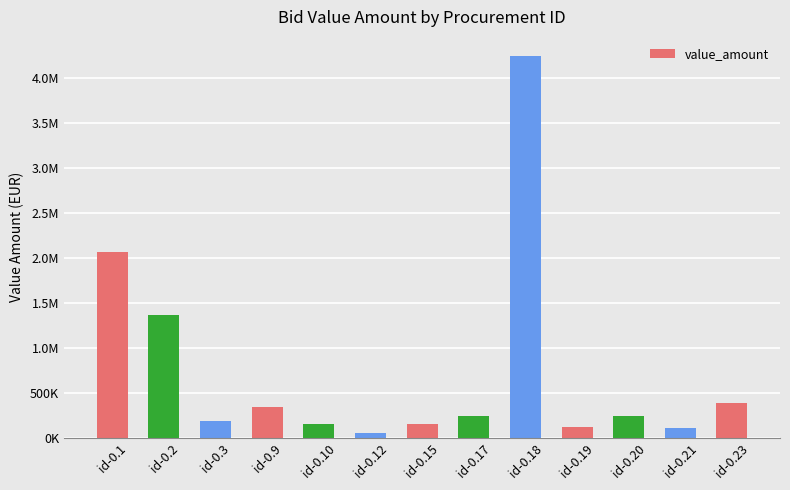

Does the chart contain any negative values?

No